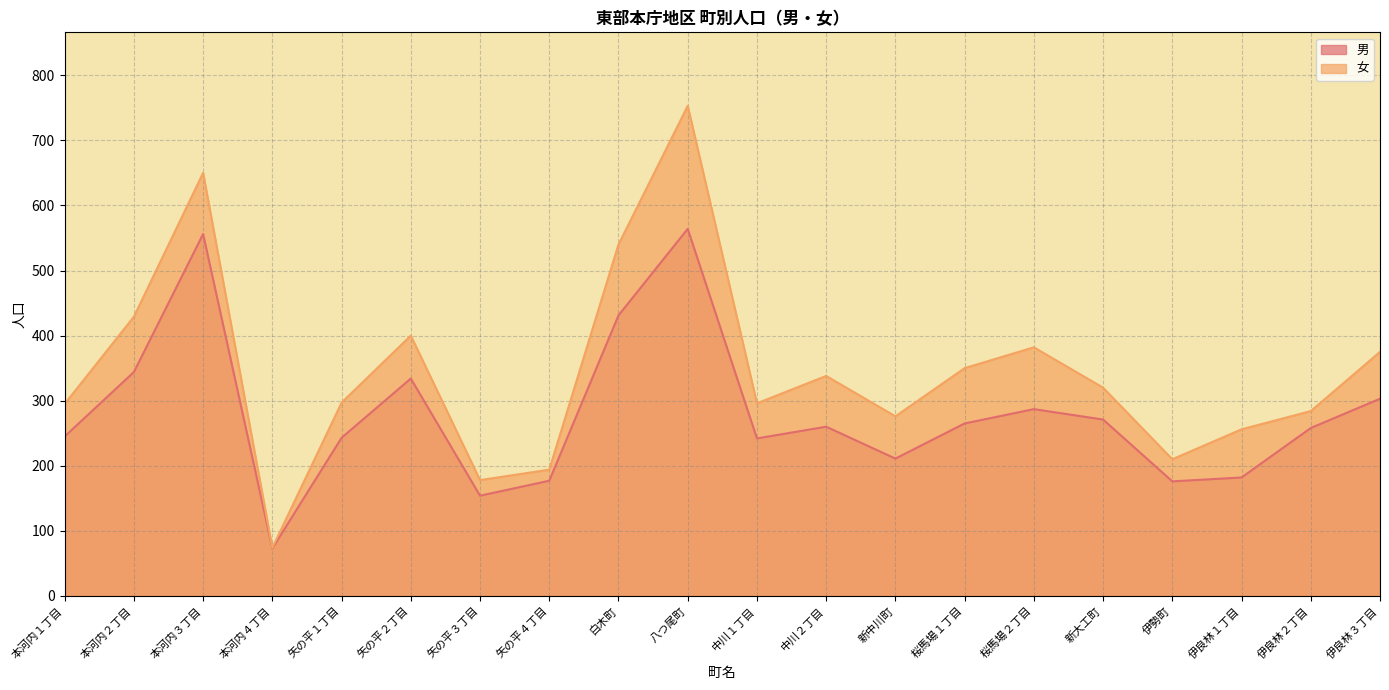

Which label corresponds to the smallest value in the chart?

本河内４丁目